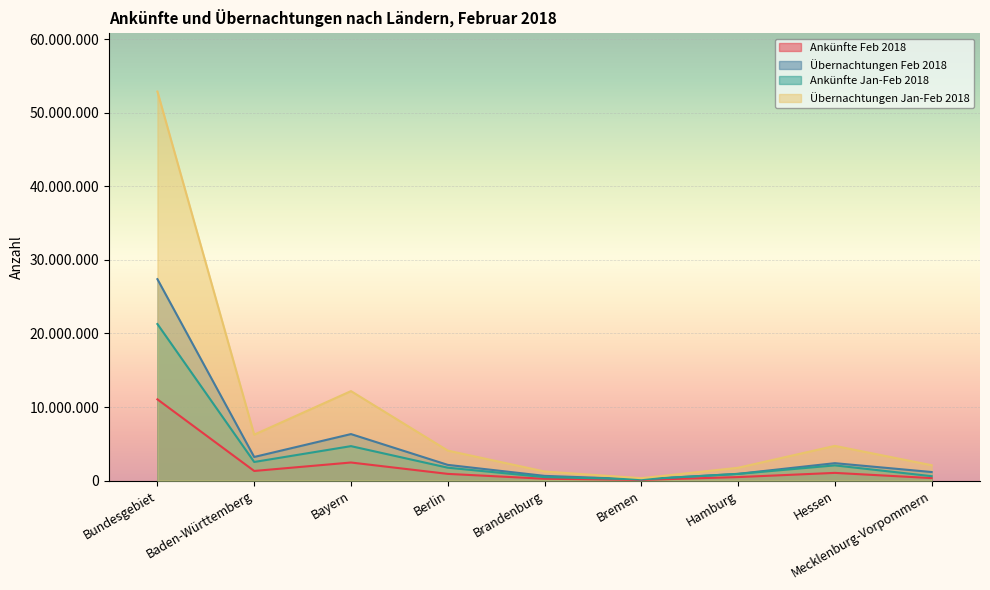

What is the minimum value for Ankünfte Jan-Feb 2018?

178459